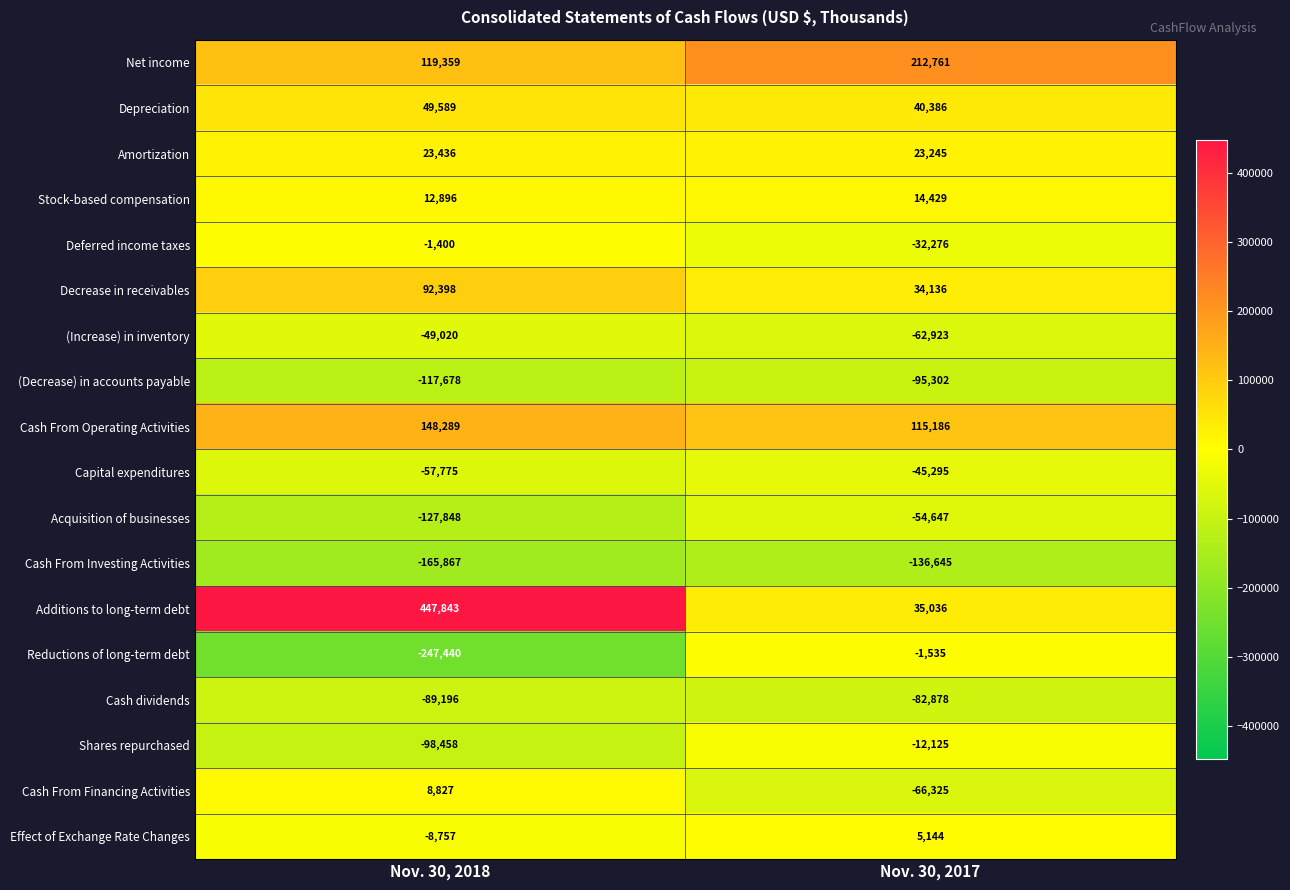

What is the sum of all Deferred income taxes values?

-33676